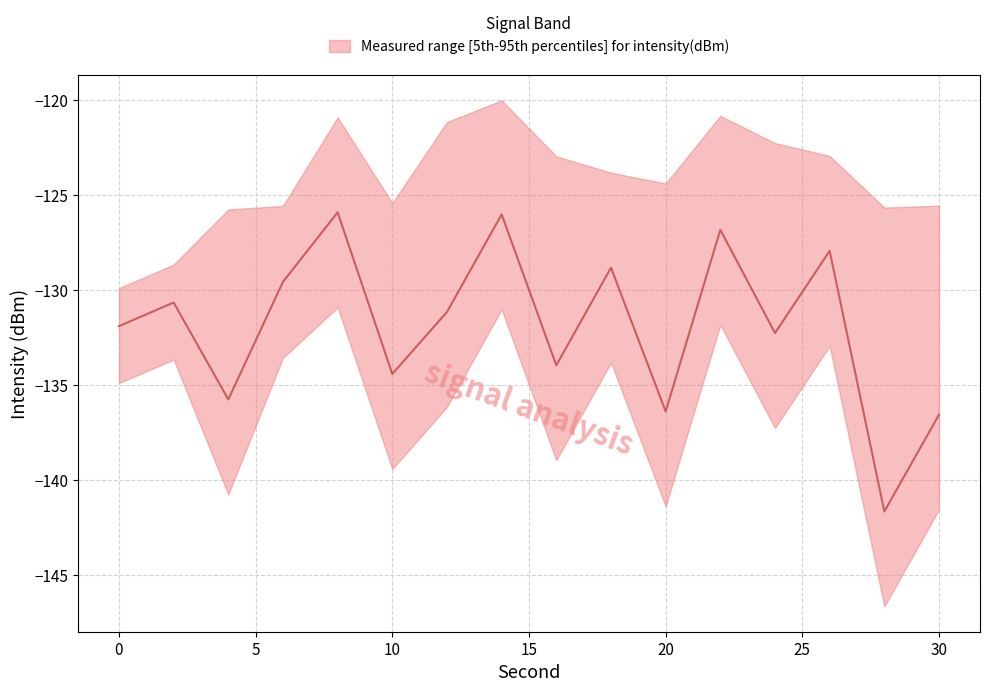

At which label is lower closest to -138?

24